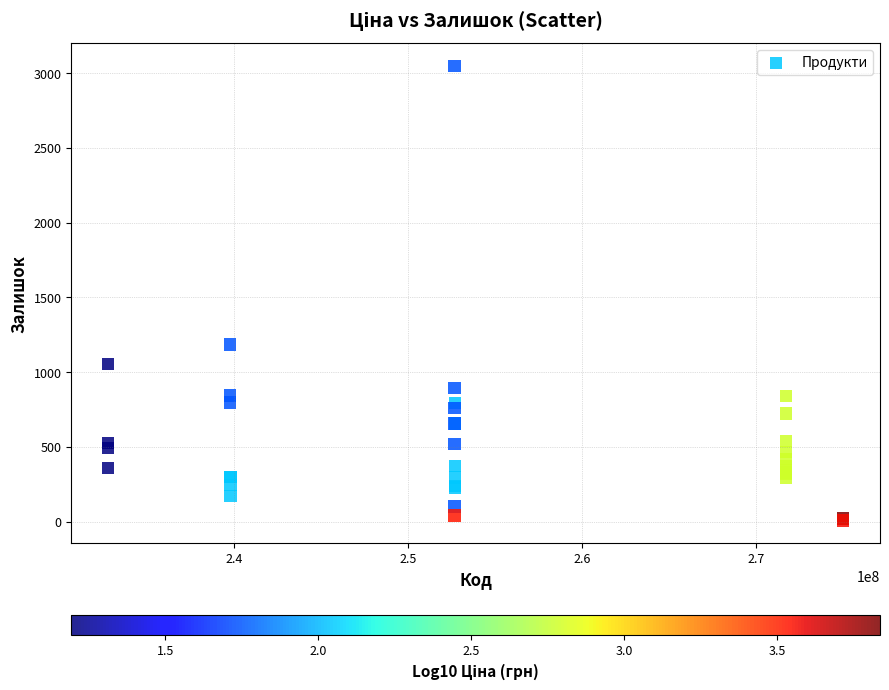

What Y value in the scatter plot is closest to 1528?

1185